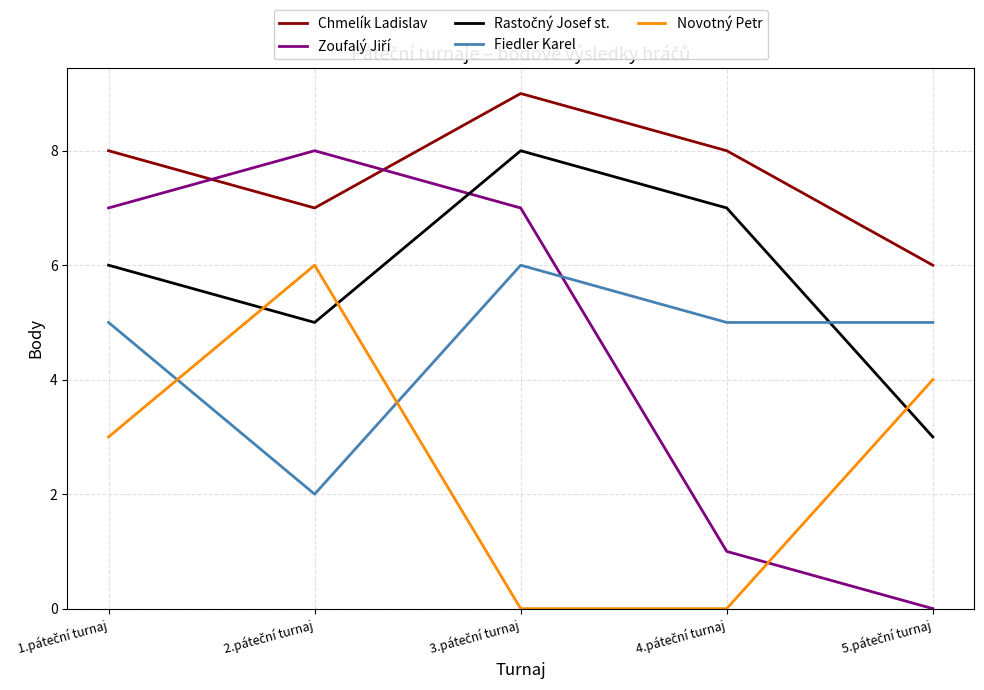

True or false: Novotný Petr and Chmelík Ladislav intersect in this chart.

False